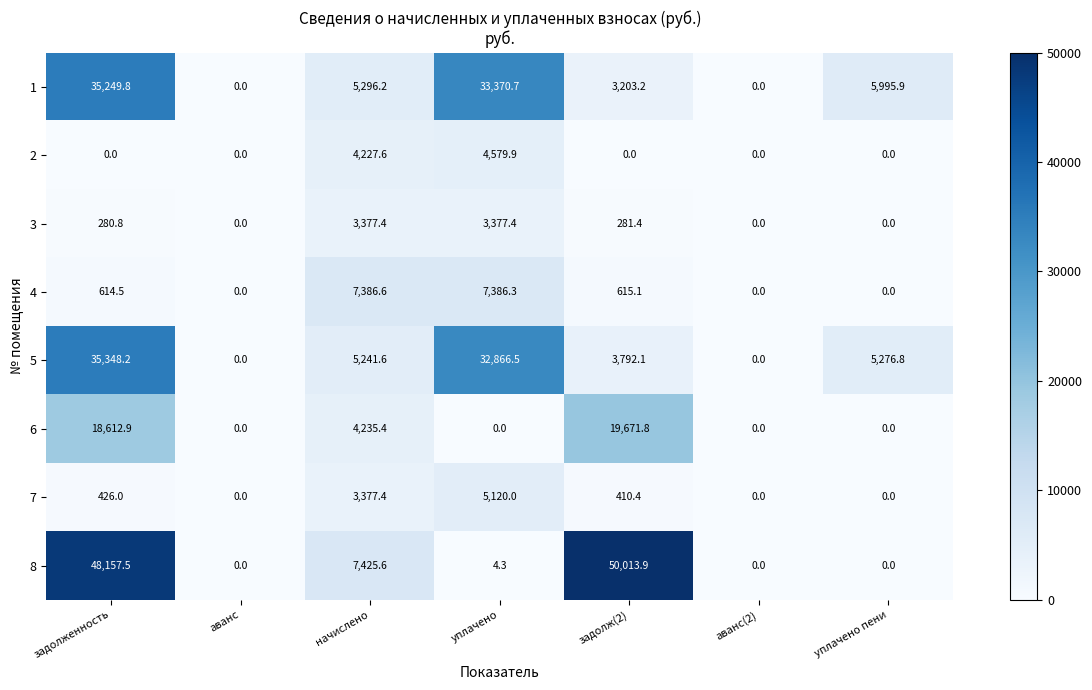

Which series has the widest spread of values?

8